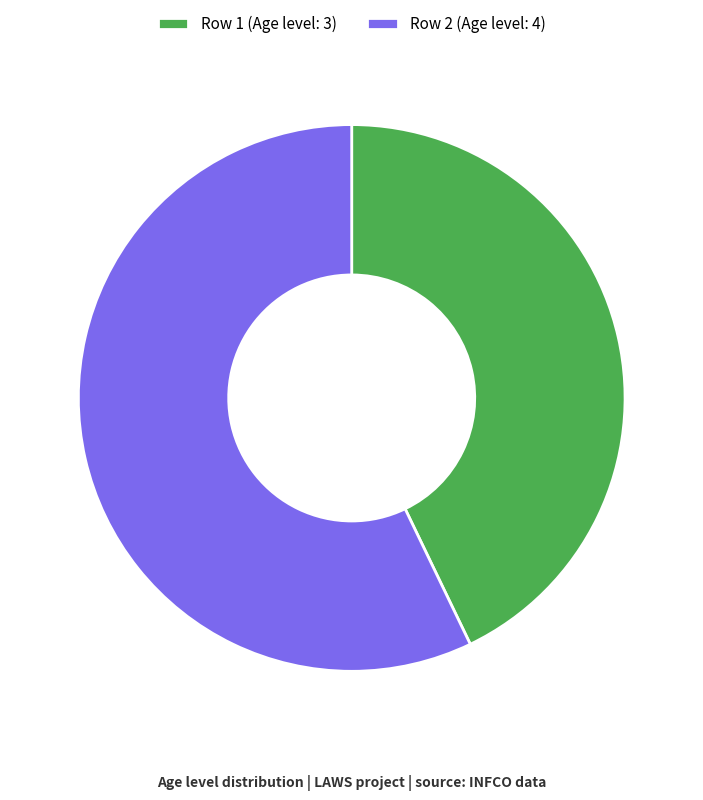

How many segments does this pie chart have?

2